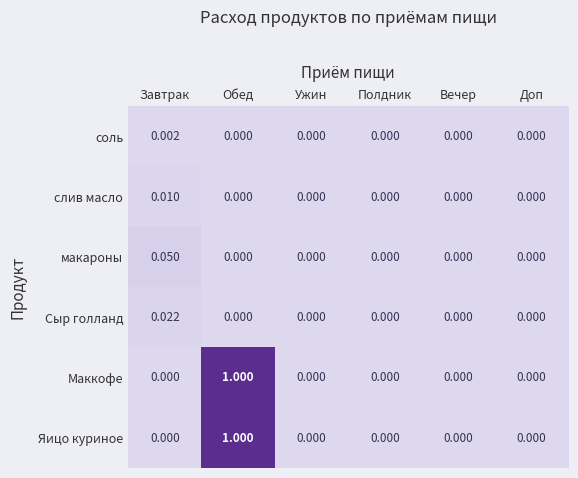

At which category is the sum across all series the highest?

Обед